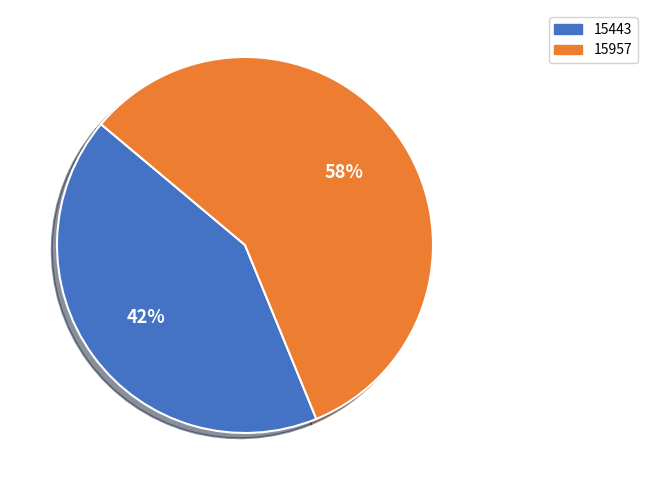

The 15957 slice represents 72% of the pie. True or false?

False